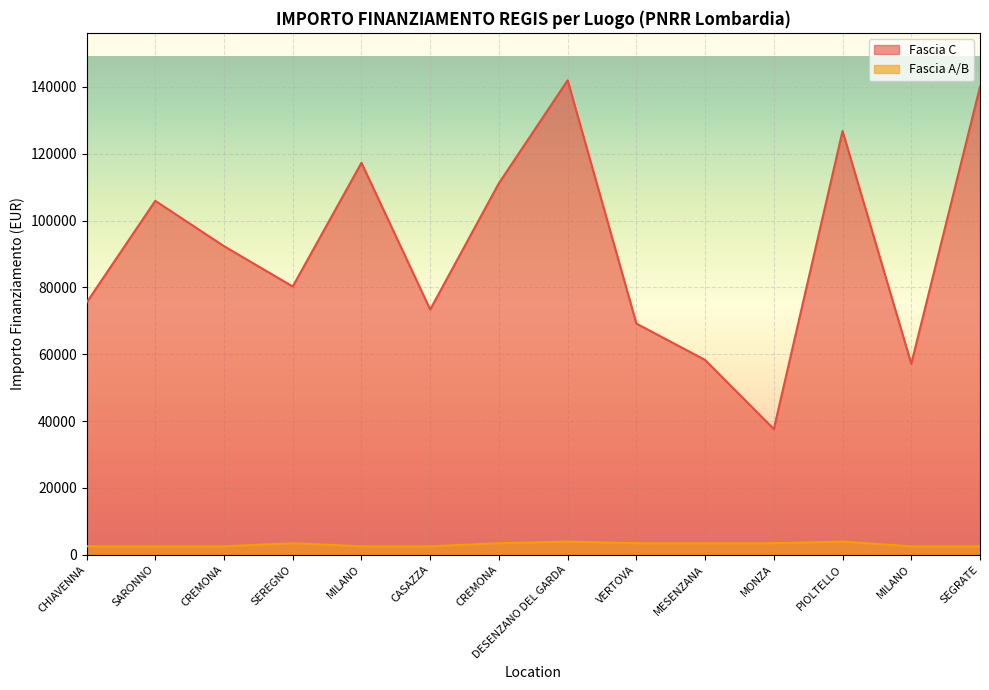

True or false: Fascia A/B has more than 1 interior local peaks.

True